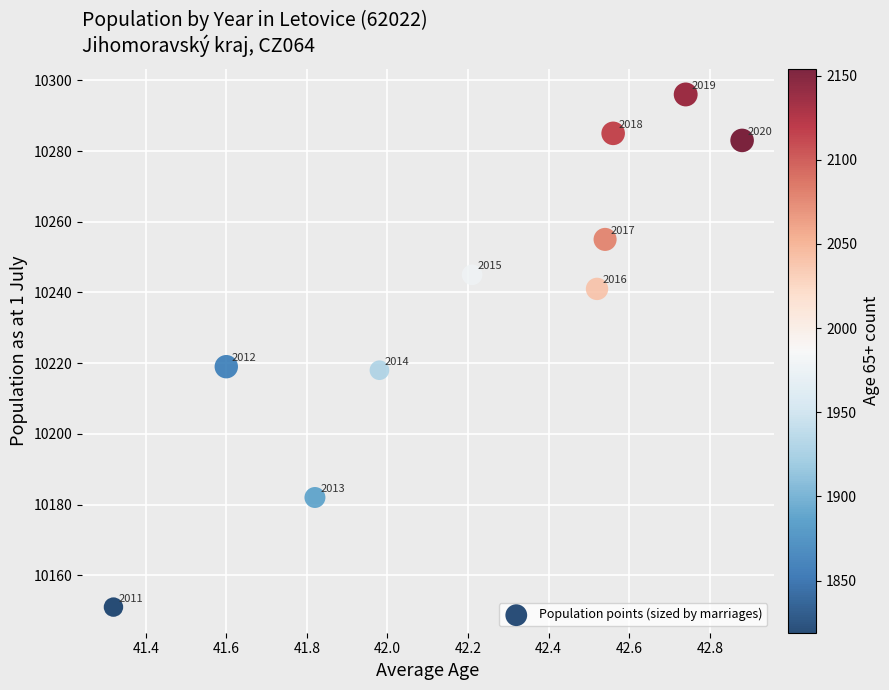

What is the range of Y values (max minus min)?

145